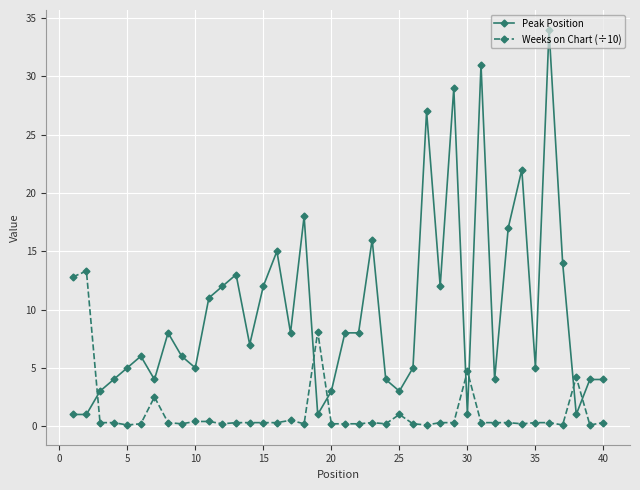

What is the value of the Peak Position point at the 4th from the left?

4.0